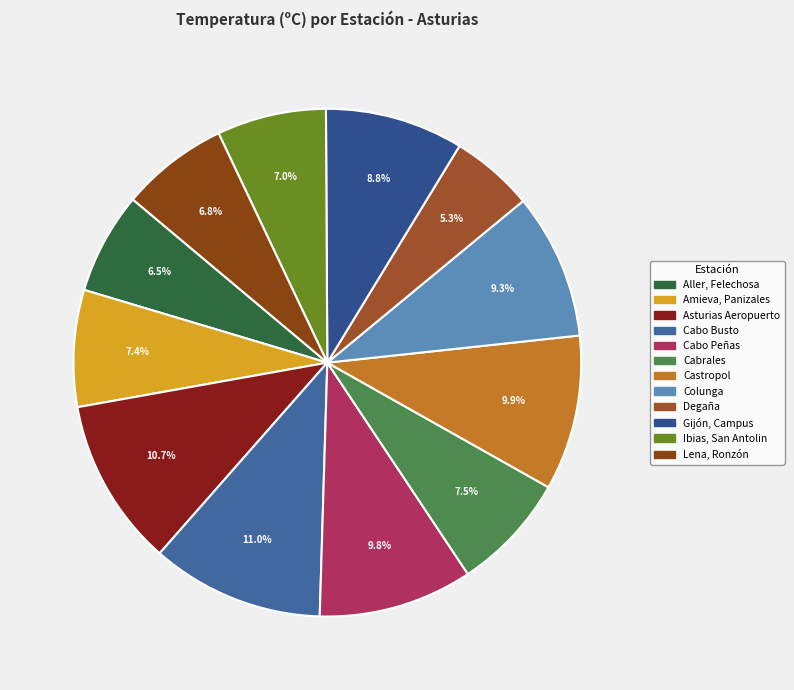

True or false: Degaña accounts for 5% of the total.

True